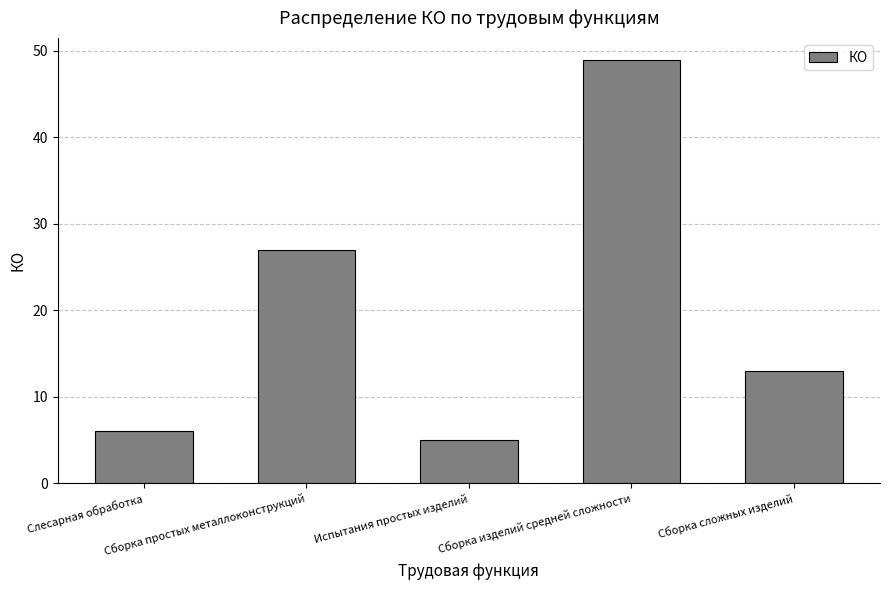

Reading right to left, list all the values displayed in this chart.

13	49	5	27	6